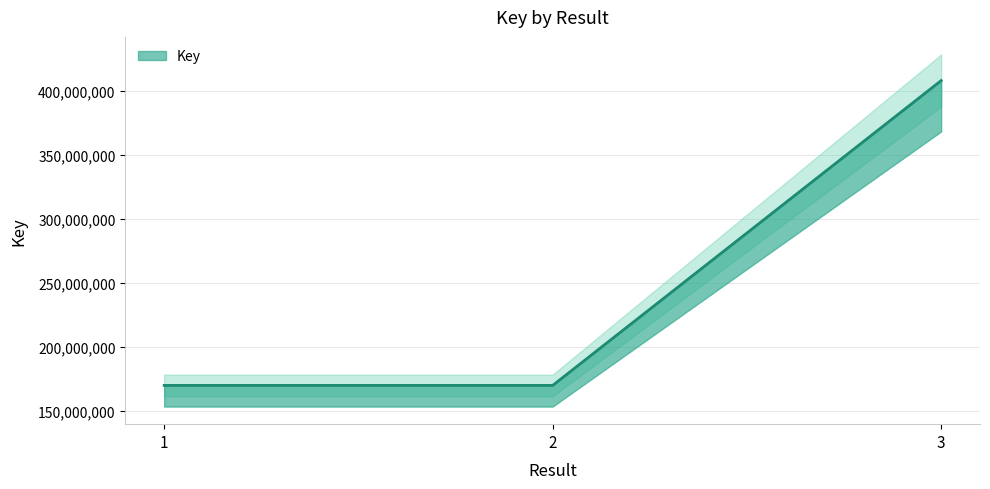

The value at 3 is 408257762. True or false?

True